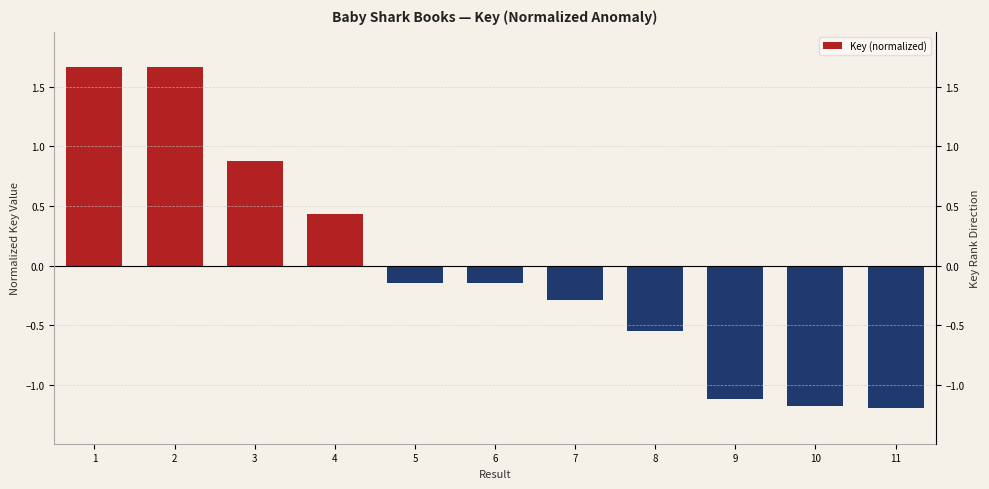

List the labels in order of value, smallest first.

11, 10, 9, 8, 7, 5, 6, 4, 3, 2, 1